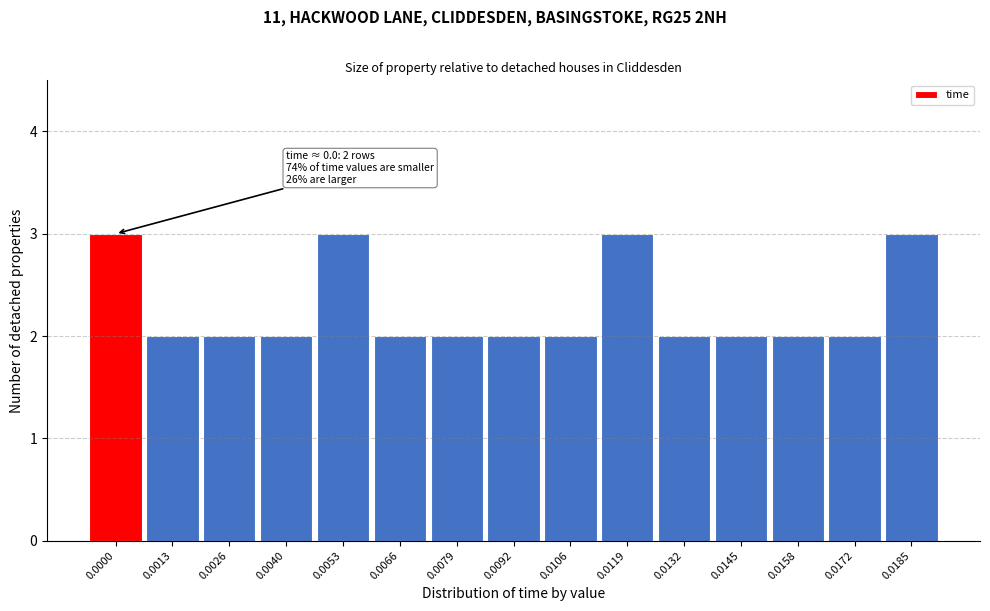

Reading right to left, transcribe all the data shown in this chart.

0.0185=3	0.0172=2	0.0158=2	0.0145=2	0.0132=2	0.0119=3	0.0106=2	0.0092=2	0.0079=2	0.0066=2	0.0053=3	0.0040=2	0.0026=2	0.0013=2	0.0000=3